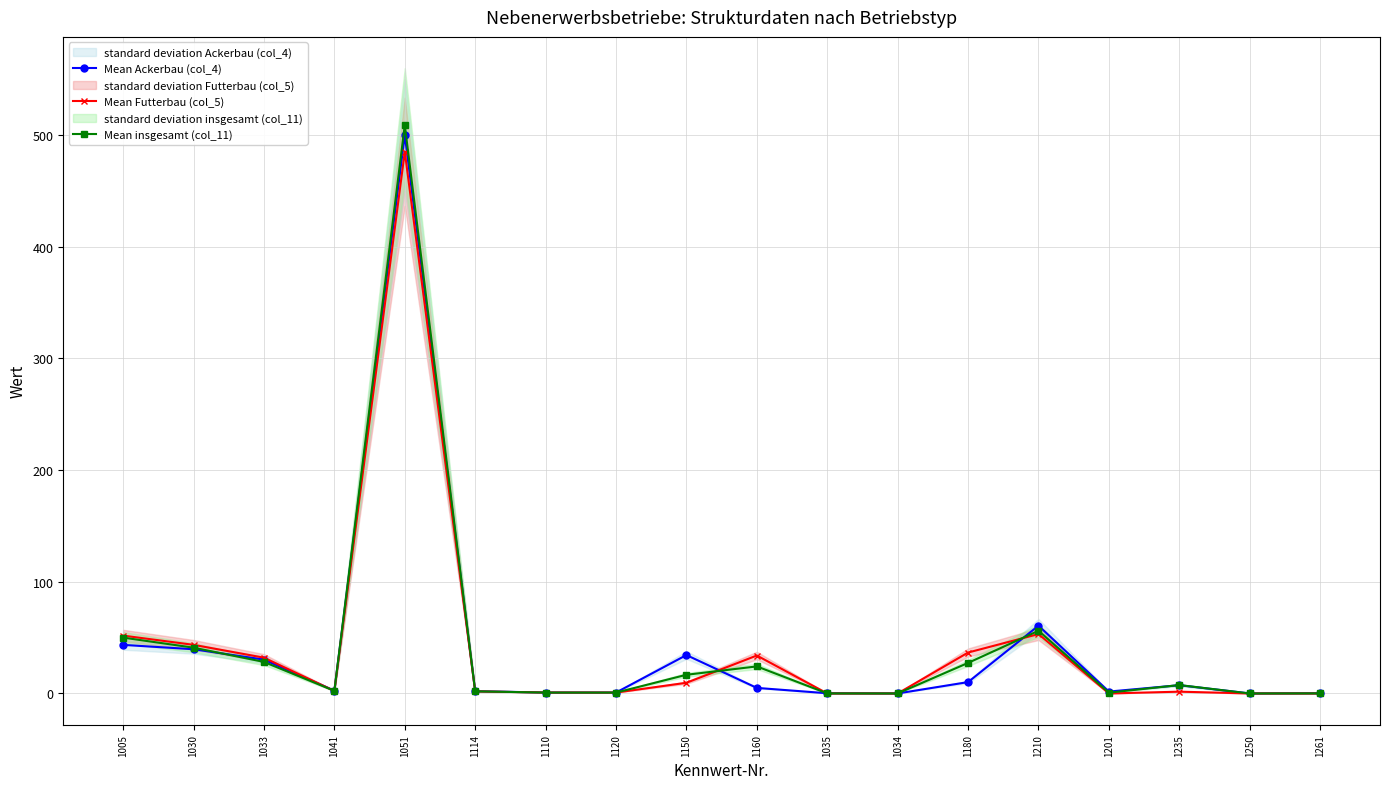

Between 1261 and 1110, which is larger?

1110